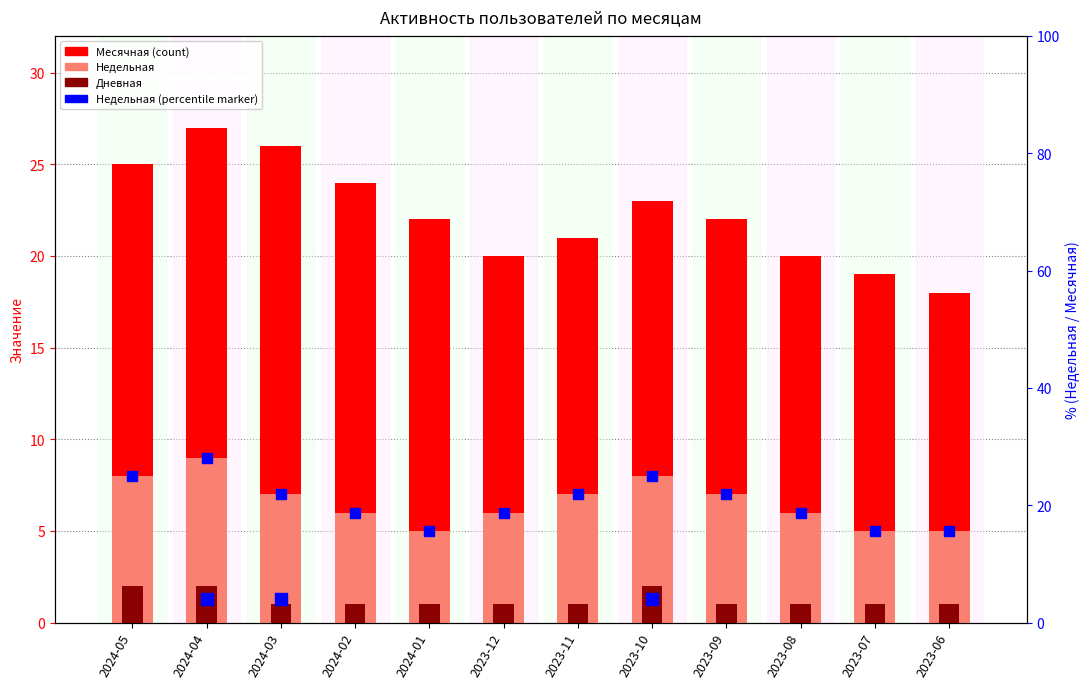

What is the highest value of the Дневная series?

2